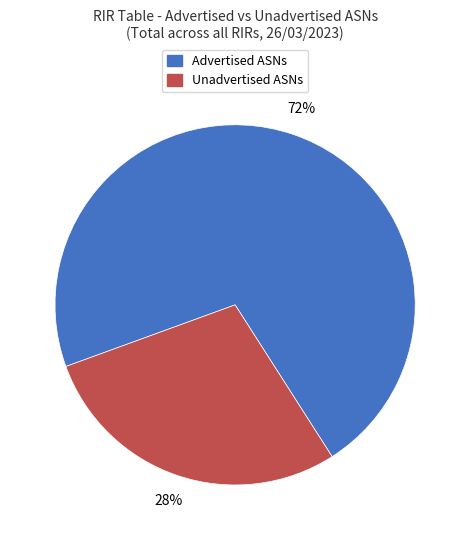

Which slice is the smallest?

Unadvertised ASNs